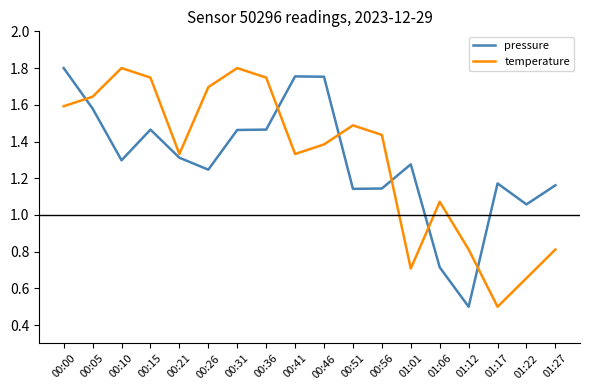

What position from the left is 00:46?

10